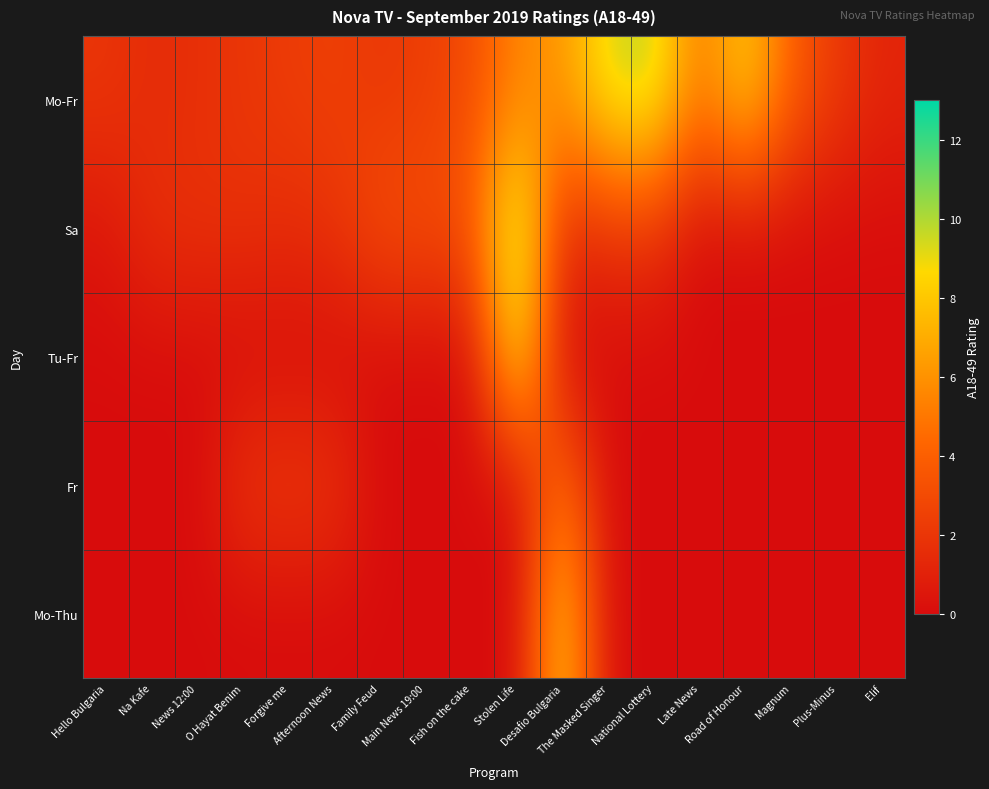

Rank the series at Stolen Life from lowest to highest value.

Fr, Mo-Thu, Mo-Fr, Tu-Fr, Sa